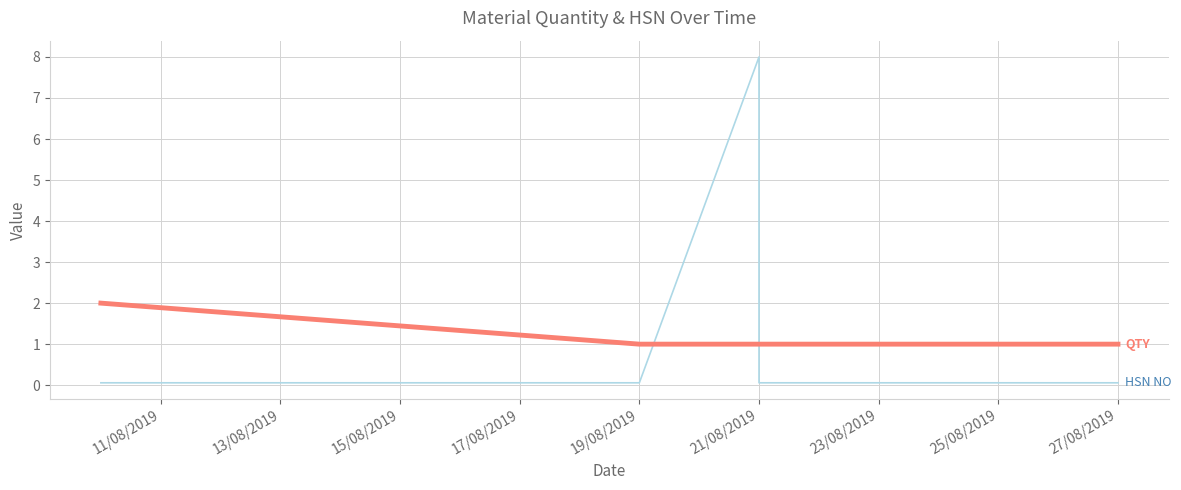

What is the greatest value displayed?

8.0